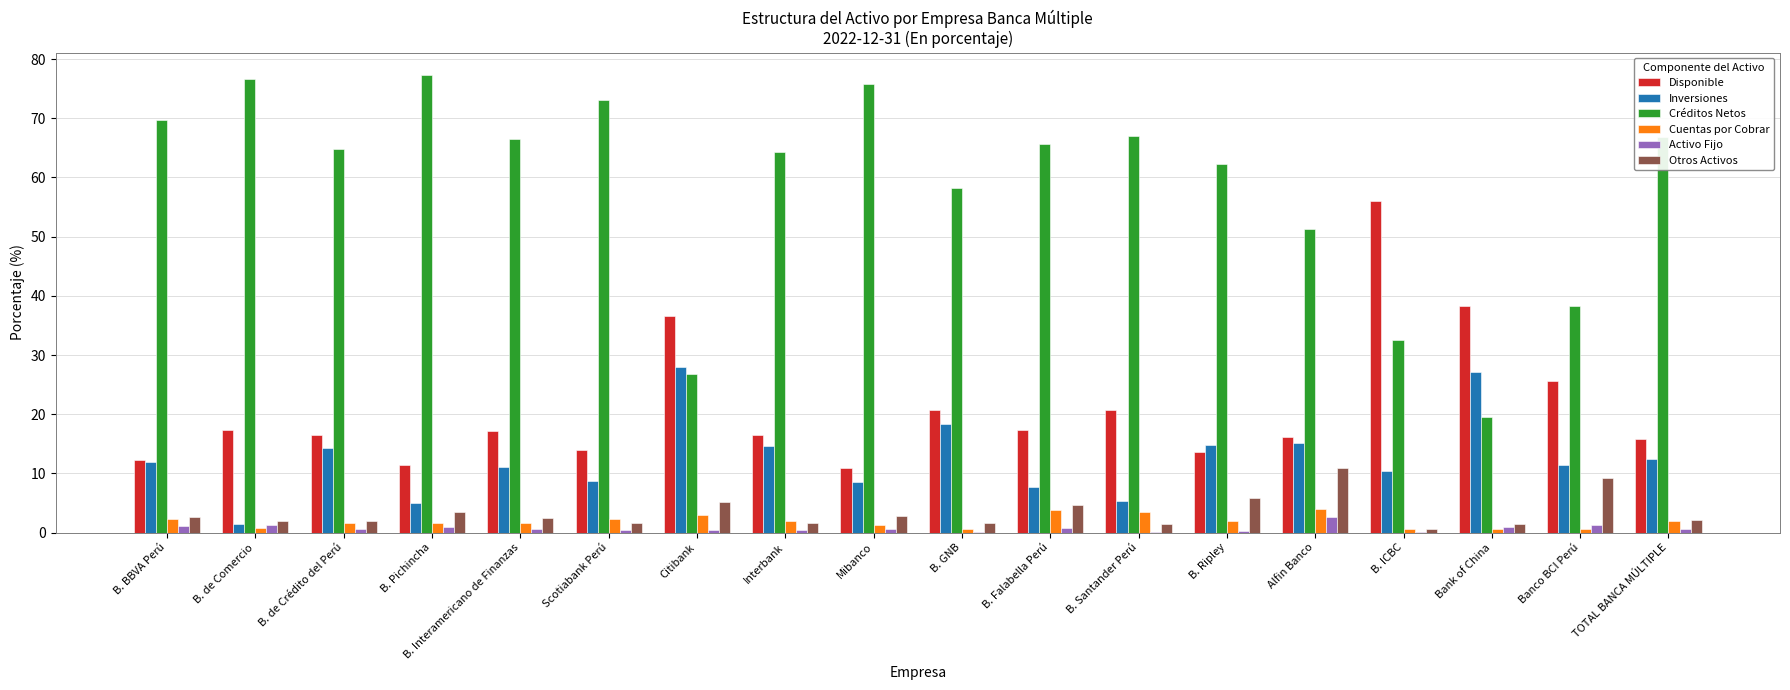

What is the highest value of the Otros Activos series?

10.9